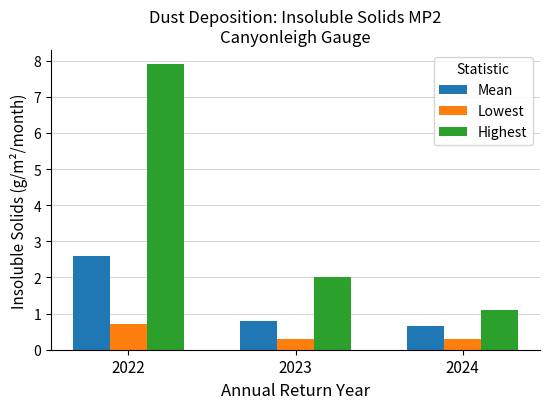

Rank the categories by Highest value from highest to lowest.

2022, 2023, 2024